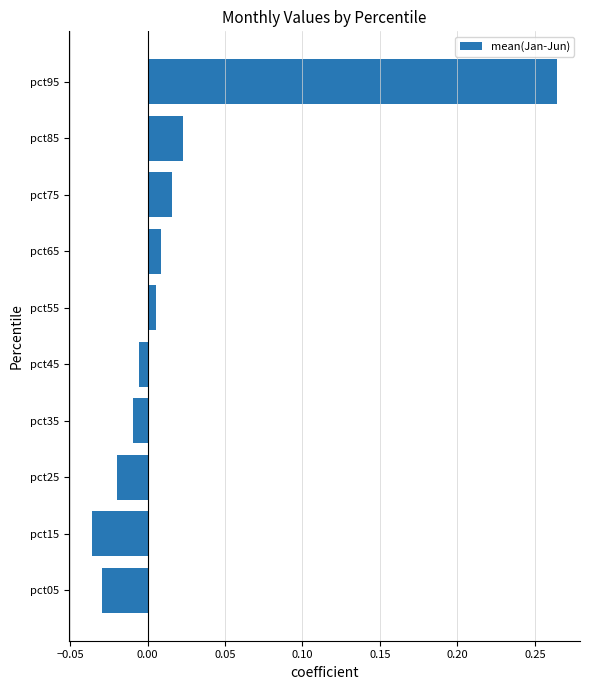

At which category does the chart reach its peak across all series?

pct95